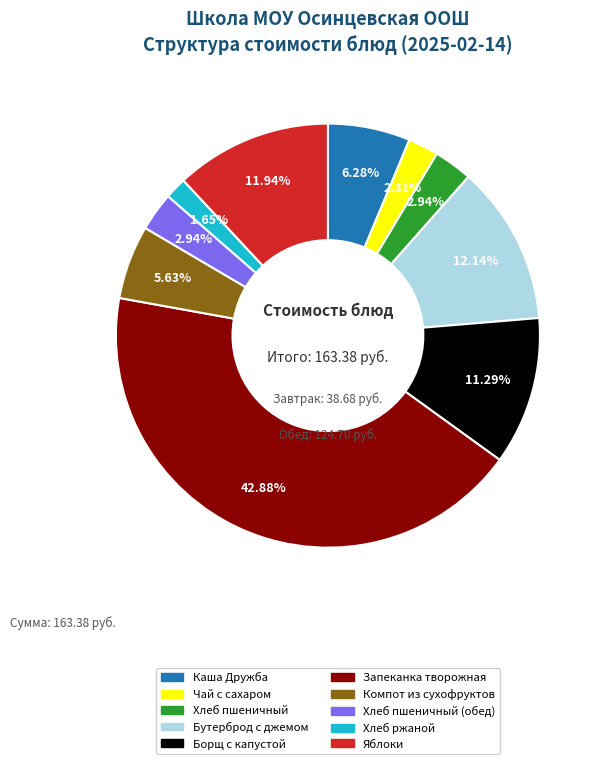

Does any single category account for the majority?

No